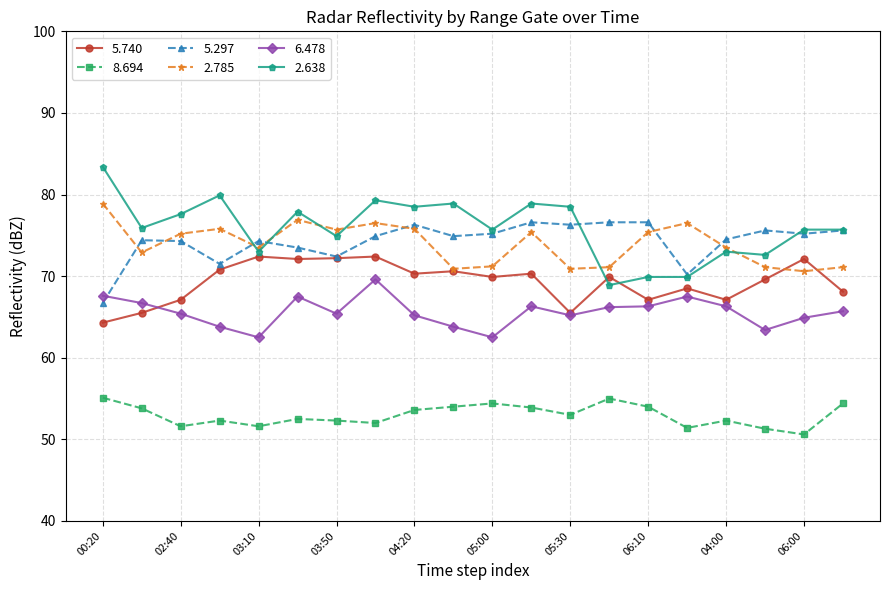

True or false: 6.478 and 2.785 intersect in this chart.

False